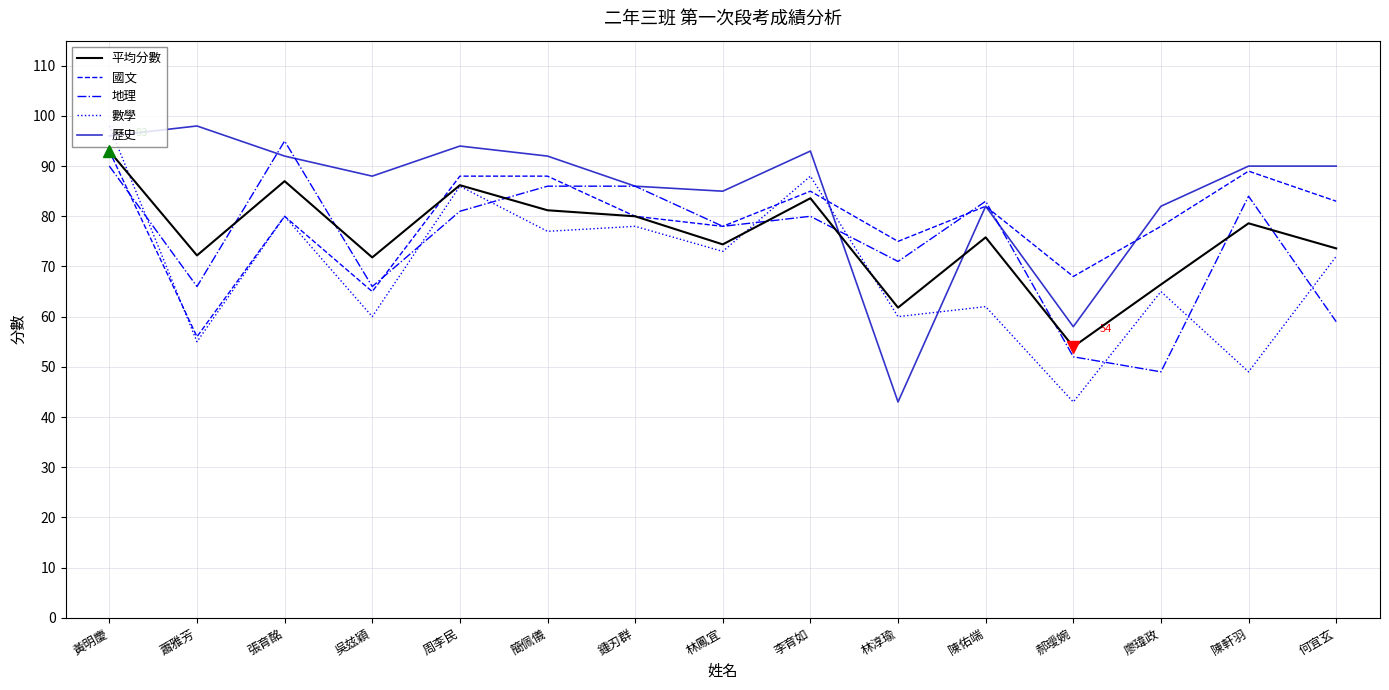

Where is the first local minimum for 地理?

蕭雅芳